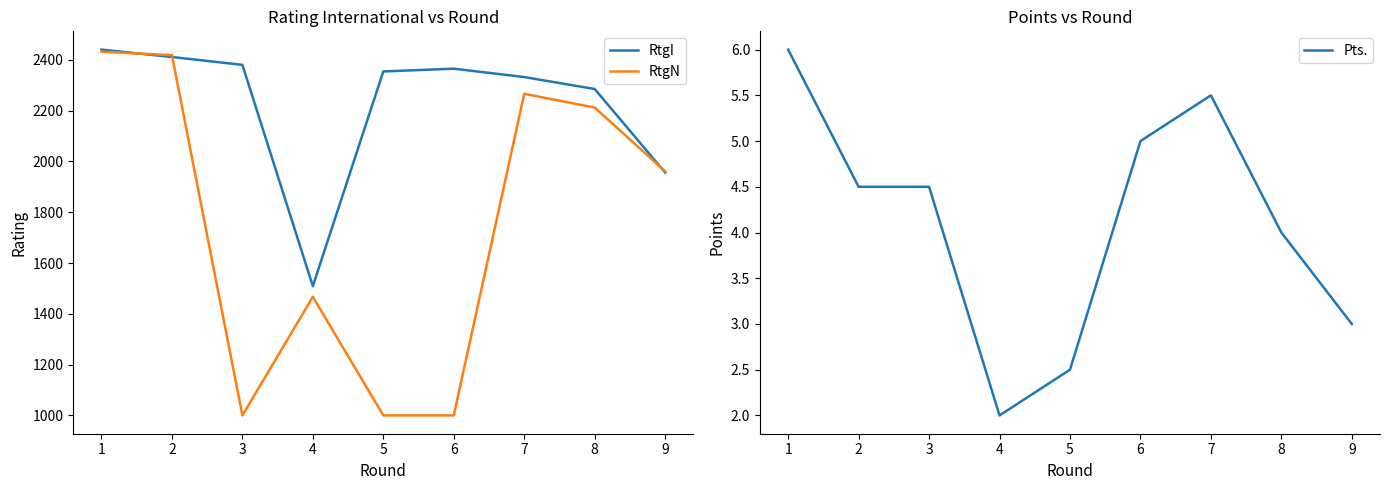

In RtgI, how many points are lower than both neighbors (excluding endpoints)?

1